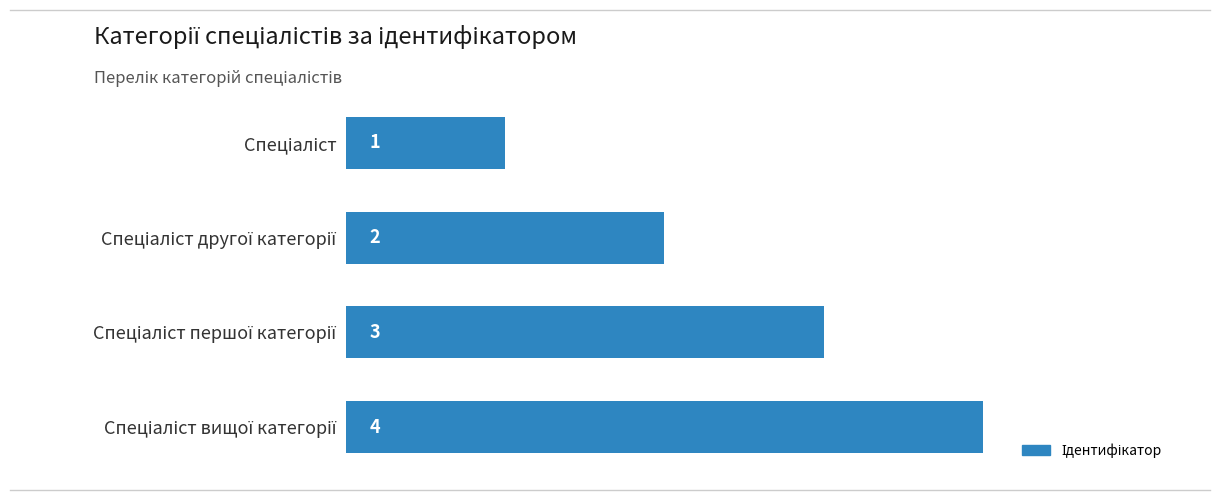

What is the difference between the maximum and minimum values?

3